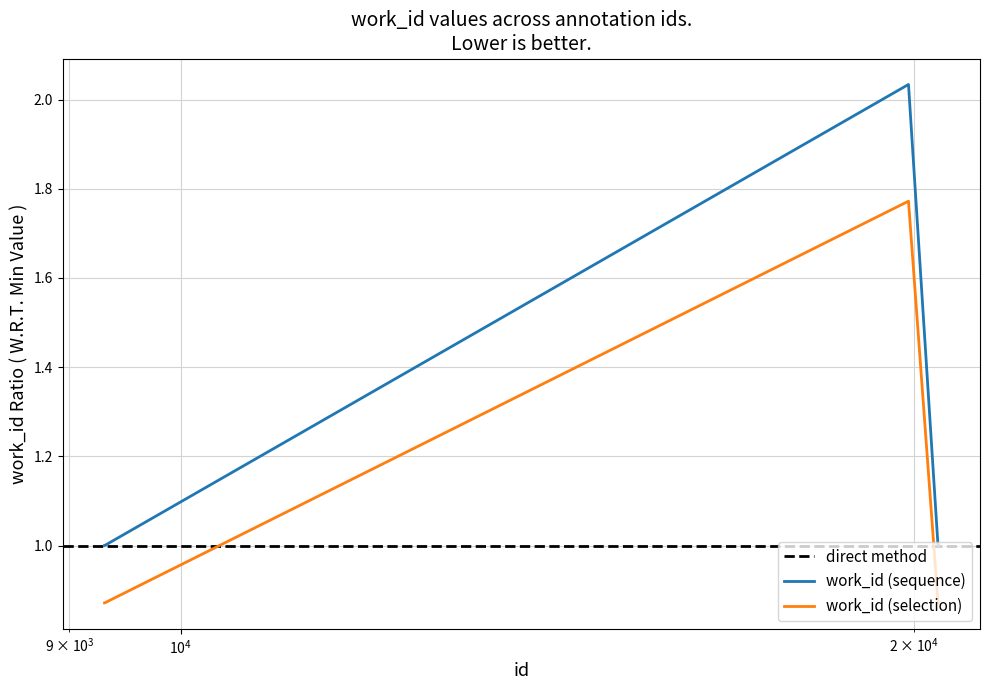

True or false: work_id (sequence) and work_id (selection) intersect in this chart.

False